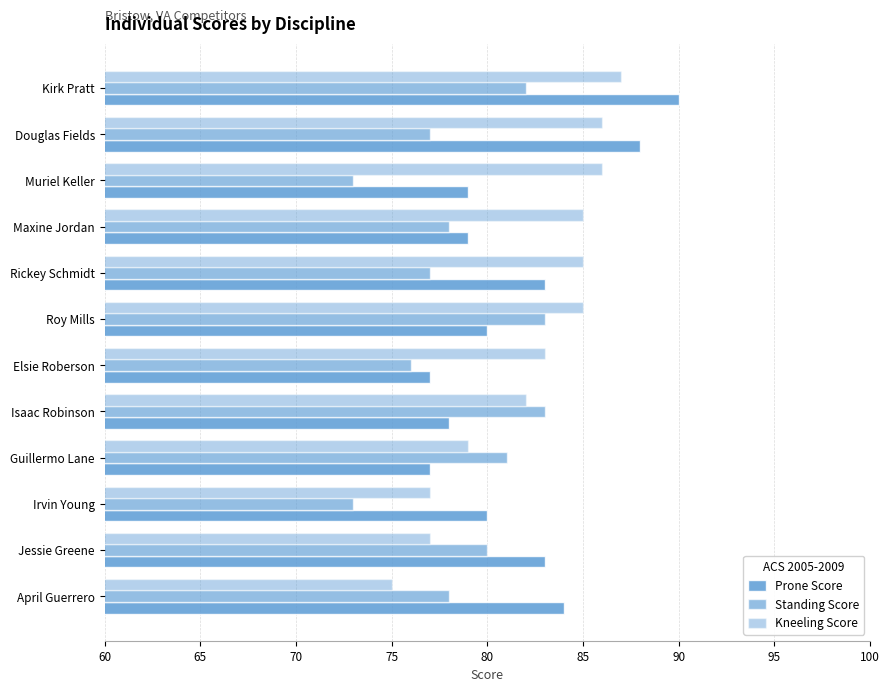

How many series are shown in this chart?

3